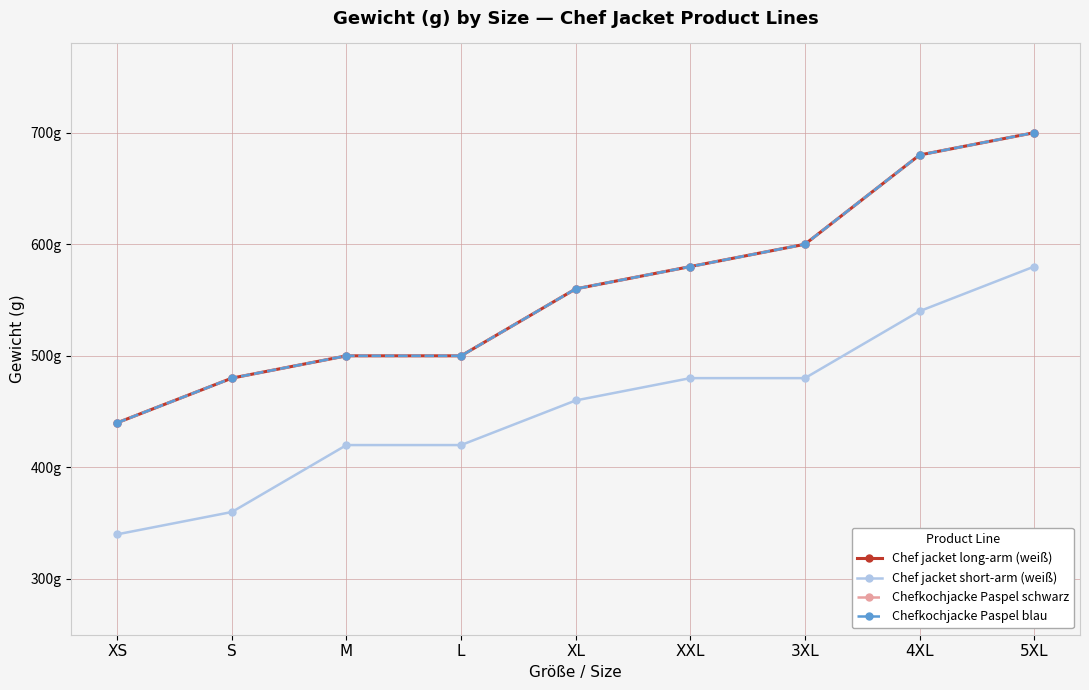

True or false: Chef jacket long-arm (weiß) and Chefkochjacke Paspel blau cross at least once.

False